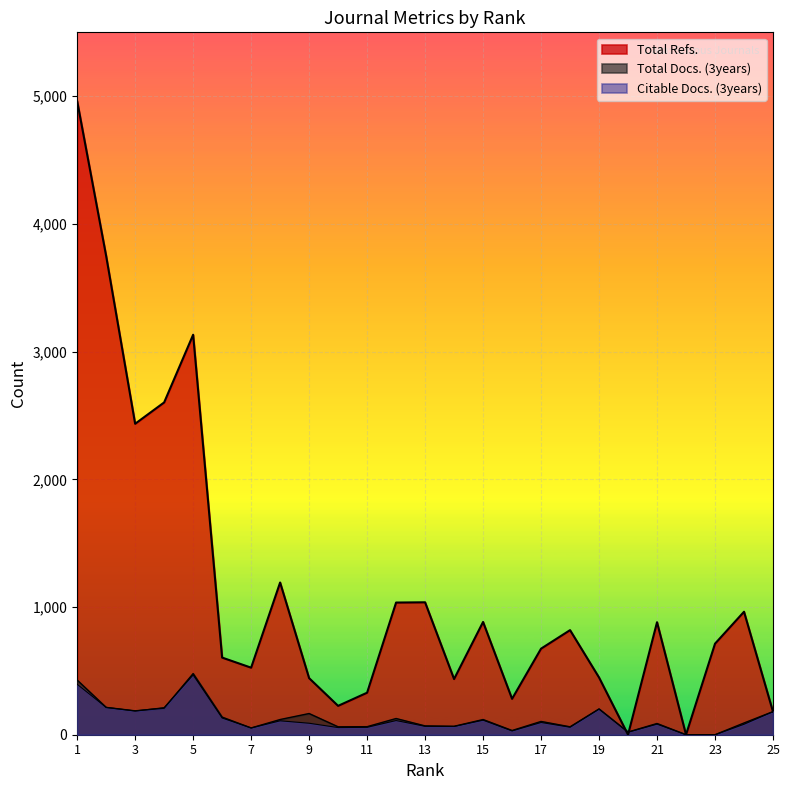

List the labels in order of Citable Docs. (3years) value, largest first.

5, 1, 2, 4, 19, 3, 25, 6, 15, 12, 8, 17, 9, 21, 24, 13, 14, 18, 11, 10, 7, 16, 20, 22, 23